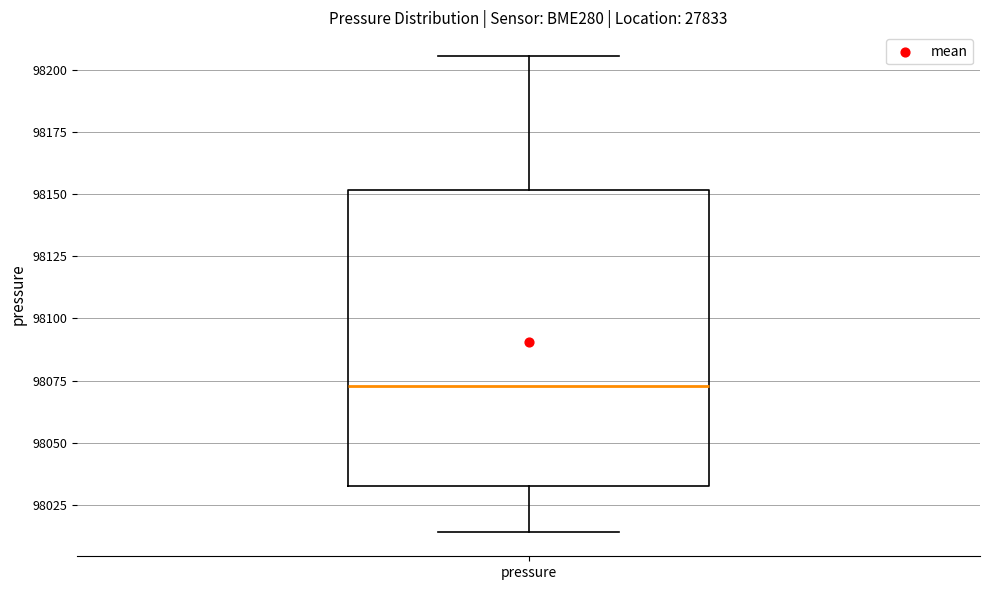

Where does the upper whisker of the box for pressure end on the y-axis? The values are not printed on the chart, so give them approximately, as read against the axis.

98205